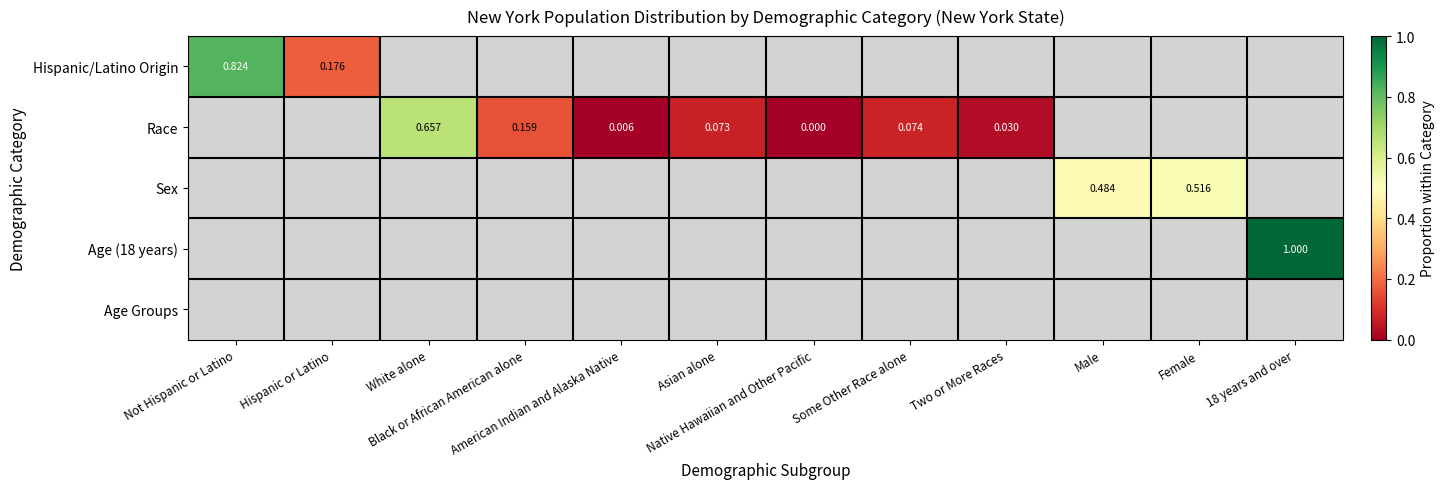

What is the approximate value of Race at White alone?

0.7